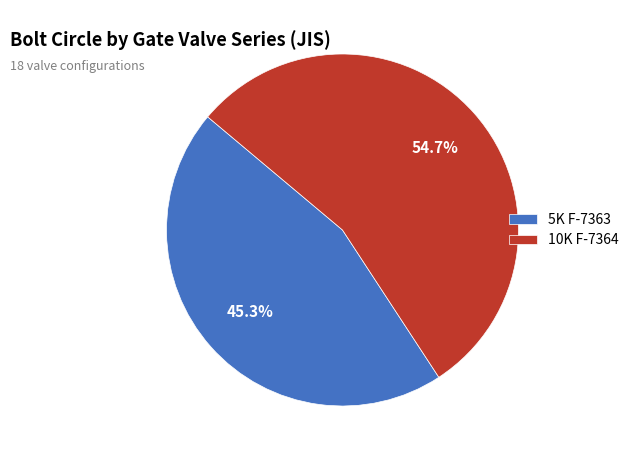

Between 10K F-7364 and 5K F-7363, which is larger?

10K F-7364